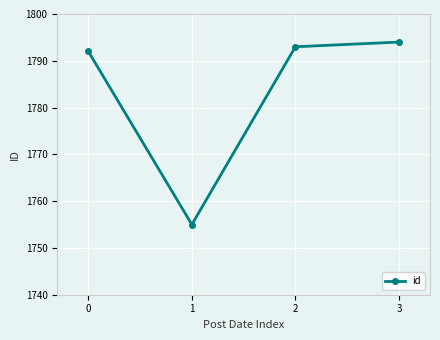

Reading left to right, what are all the values shown in this chart?

0=1792	1=1755	2=1793	3=1794